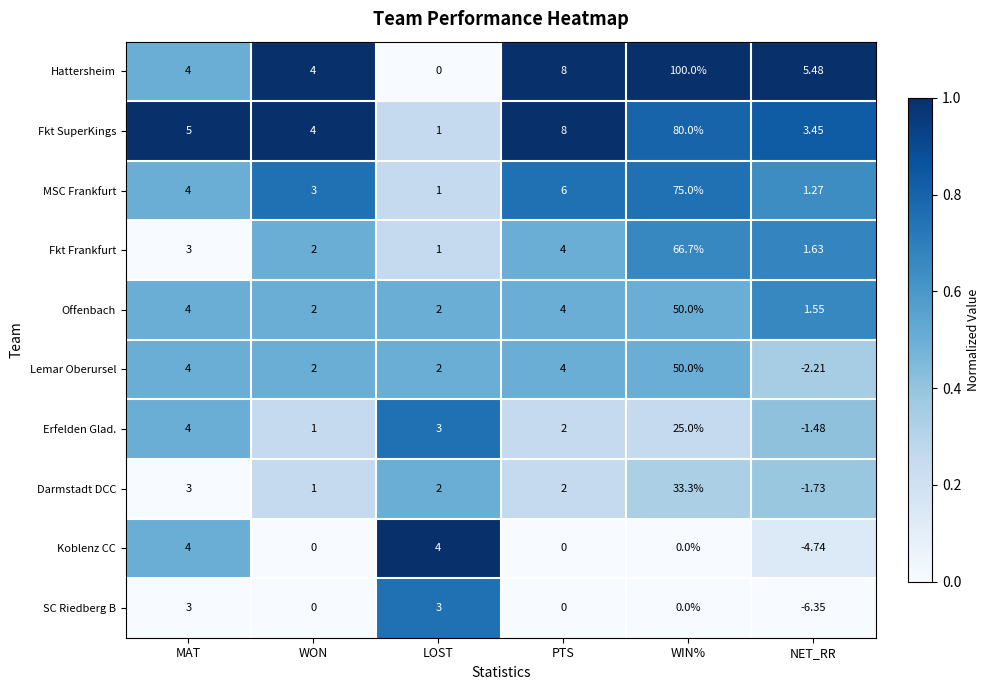

Rank the series at NET_RR from highest to lowest value.

Hattersheim, Fkt SuperKings, Fkt Frankfurt, Offenbach, MSC Frankfurt, Erfelden Glad., Darmstadt DCC, Lemar Oberursel, Koblenz CC, SC Riedberg B